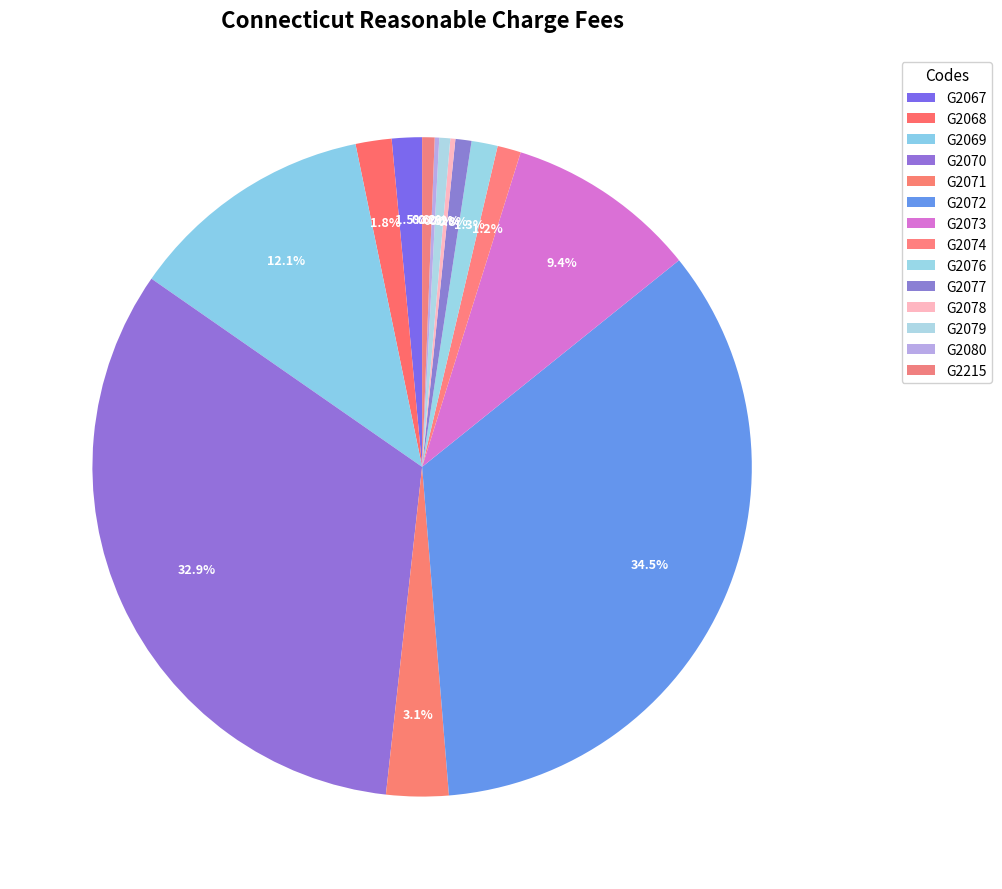

Is there any slice that represents more than half of the pie?

No